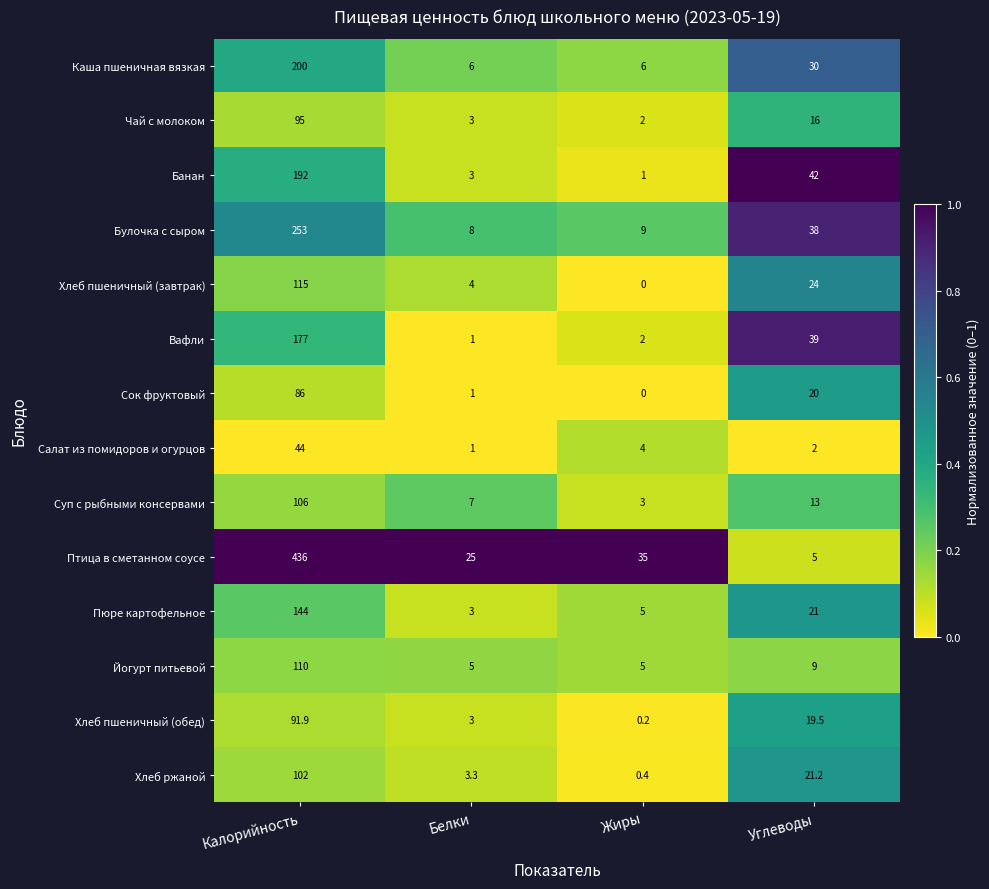

At which category does the chart reach its minimum across all series?

Жиры